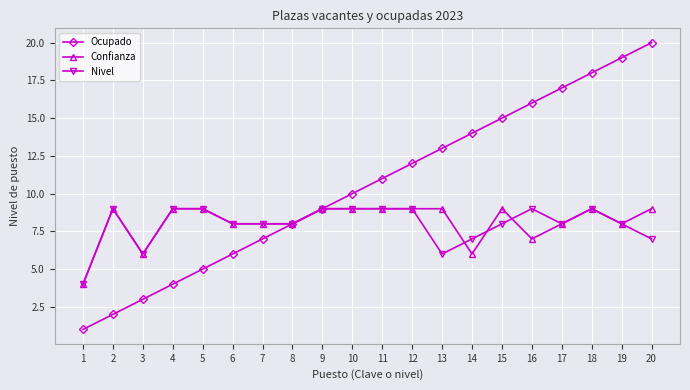

What is the difference between the Ocupado values at 20 and 12?

8